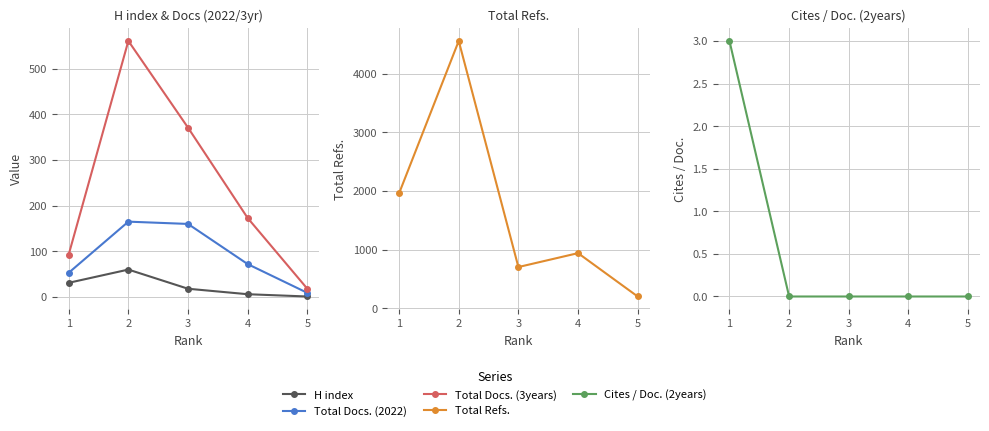

Which series changed the most between 1 and 4?

Total Refs.